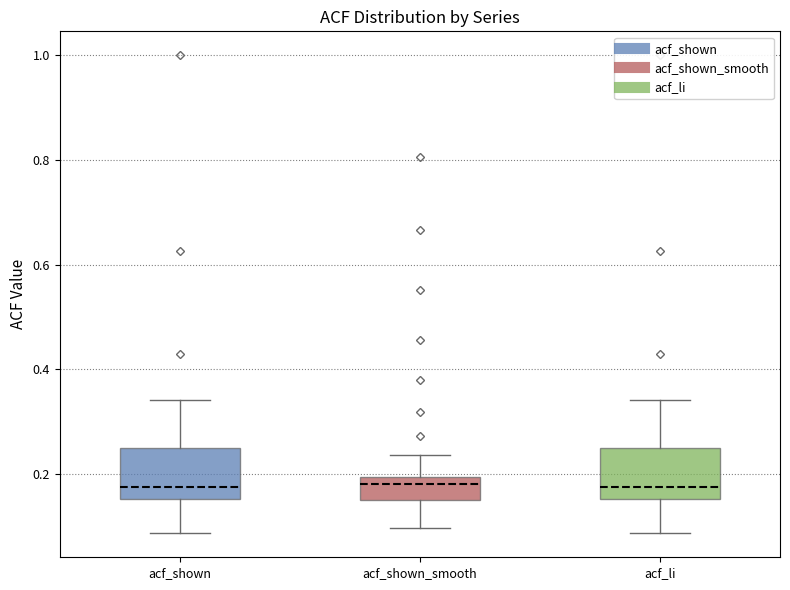

Reading left to right, read every box against the y-axis: the position of its median line, the range the box covers, and the ends of its whiskers. The values are not printed on the chart, so give them approximately, as read against the axis.

acf_shown: median 0.18, box 0.16 to 0.26, whiskers 0.08 to 0.34
acf_shown_smooth: median 0.18, box 0.16 to 0.20, whiskers 0.10 to 0.24
acf_li: median 0.18, box 0.16 to 0.26, whiskers 0.08 to 0.34